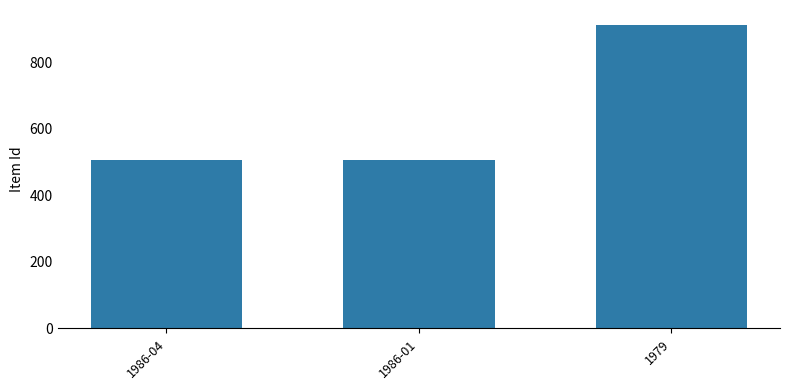

What is the minimum value shown in the chart?

505